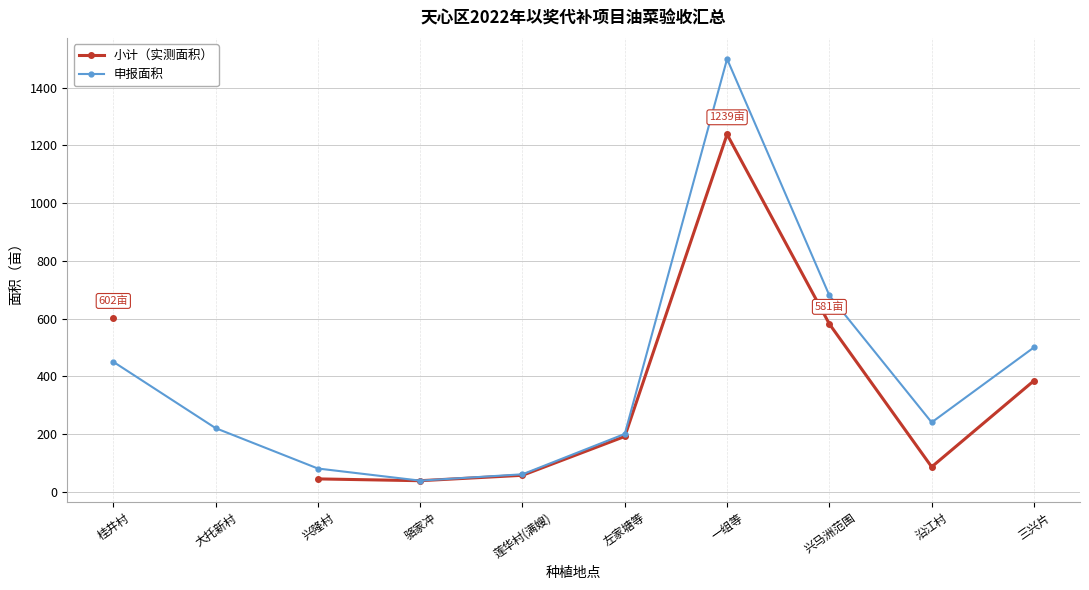

Where does the 申报面积 series first go above 240?

桂井村